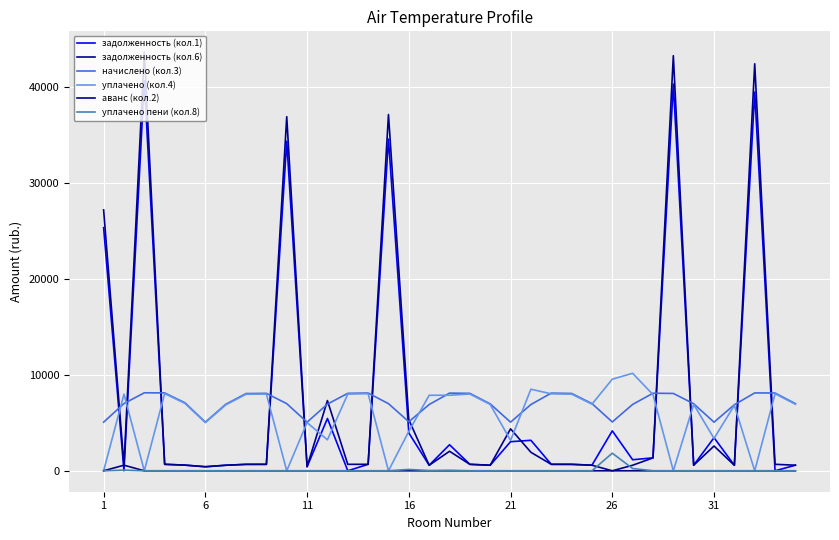

True or false: уплачено пени (кол.8) and уплачено (кол.4) cross at least once.

False